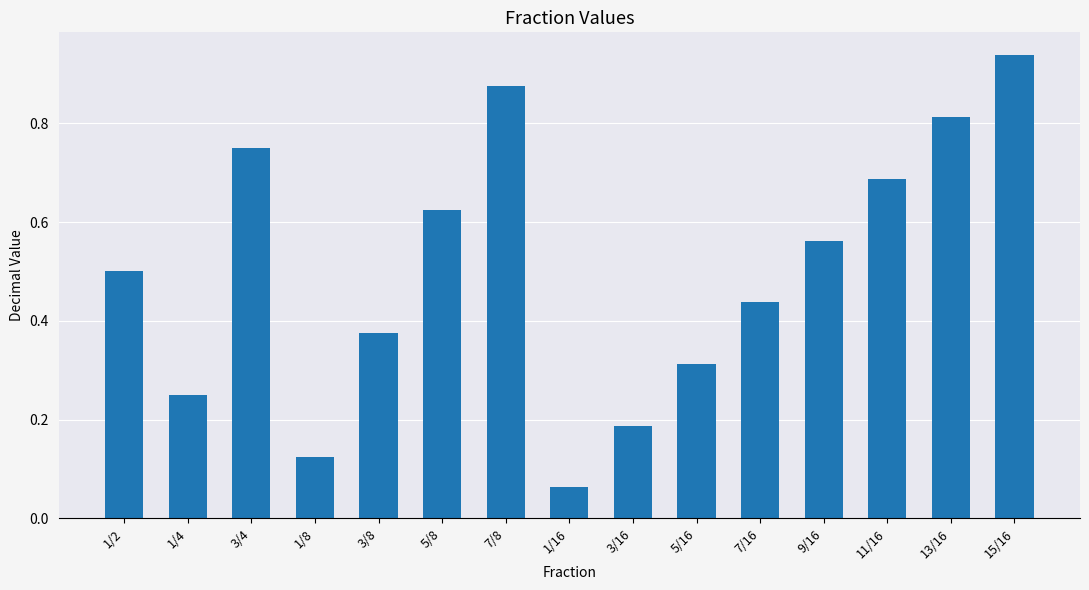

List the labels in order of value, smallest first.

1/16, 1/8, 3/16, 1/4, 5/16, 3/8, 7/16, 1/2, 9/16, 5/8, 11/16, 3/4, 13/16, 7/8, 15/16